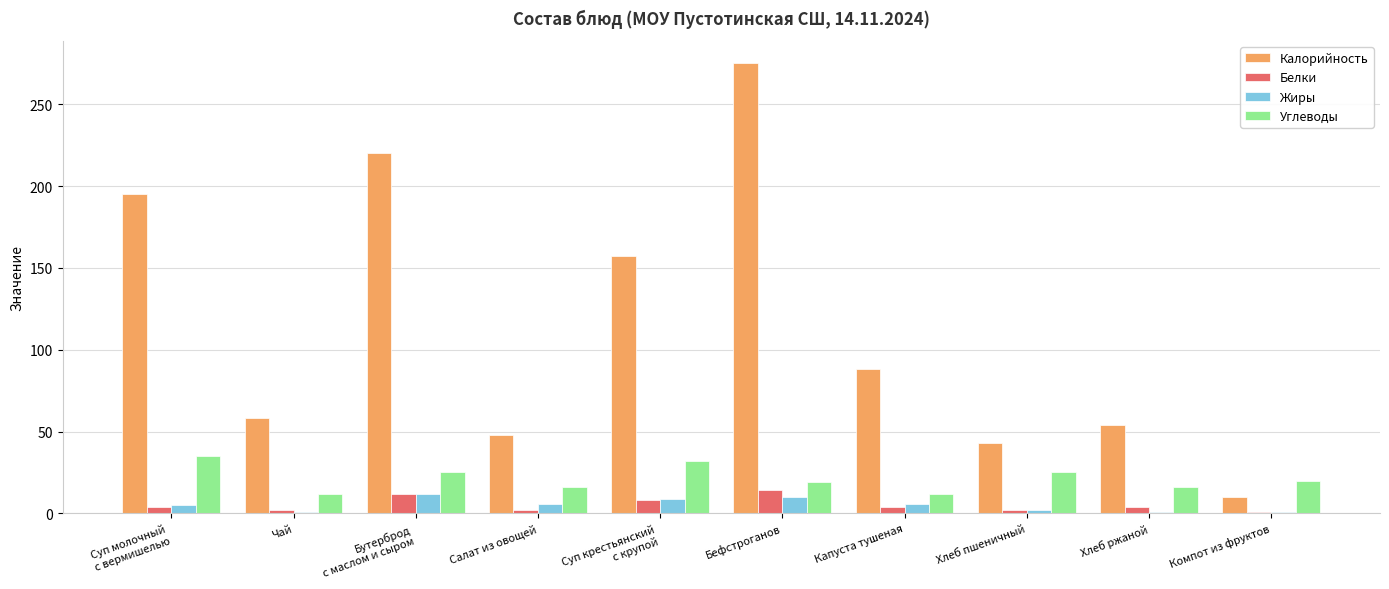

What is the average value of the Жиры series?

5